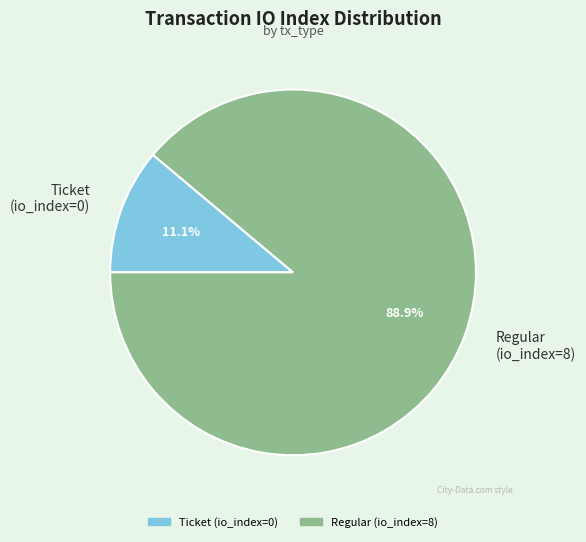

To the nearest percent, what is the average slice percentage?

50%